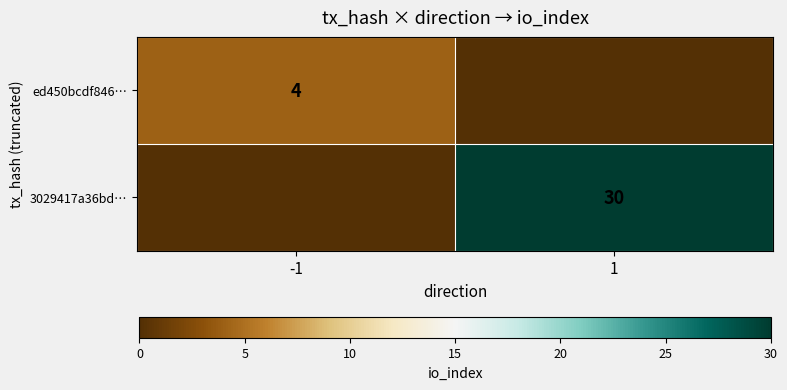

How many series are shown in this chart?

2